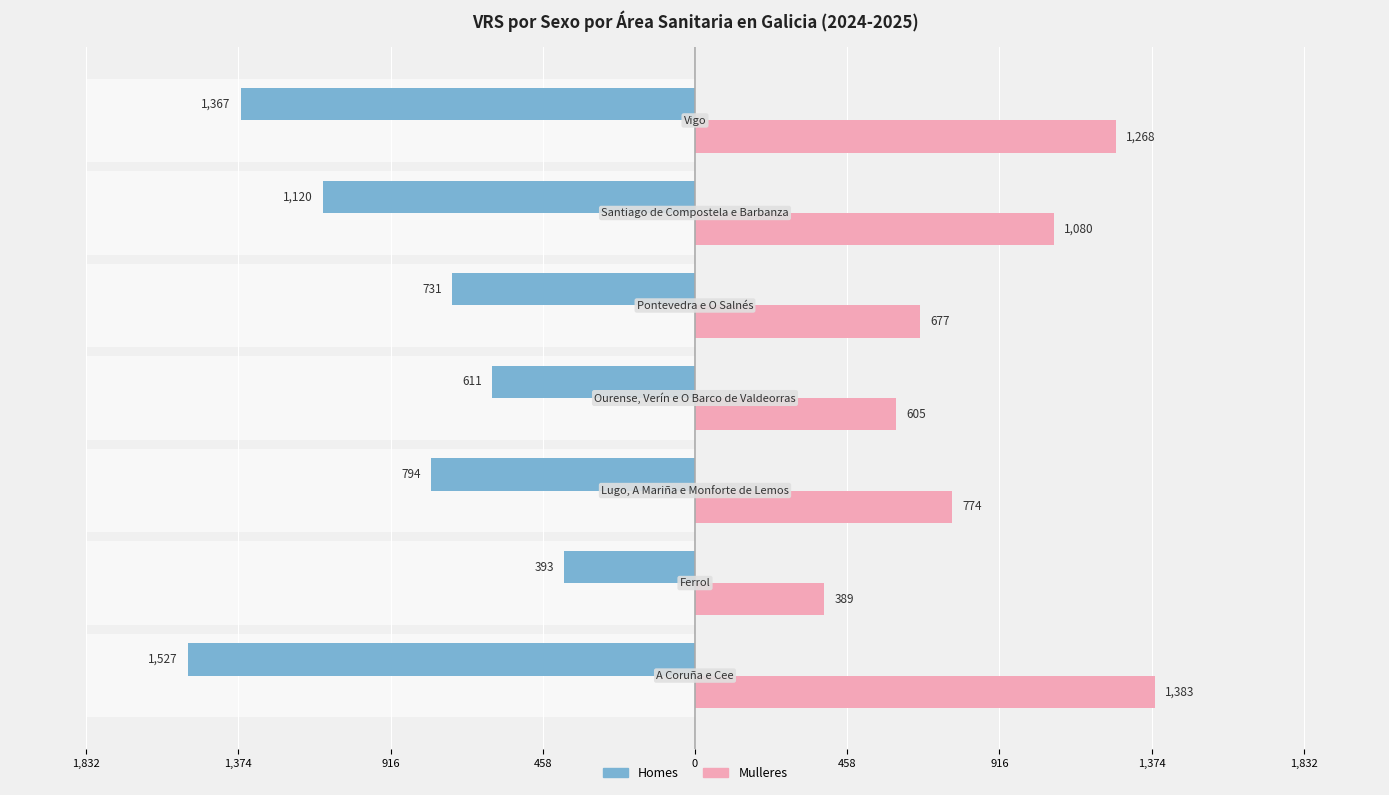

How many values in the Mulleres series exceed 774?

3